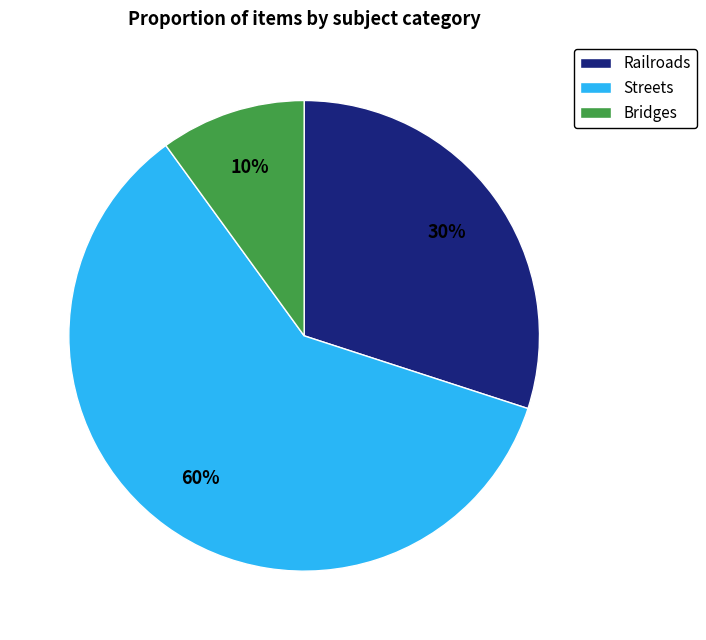

To the nearest percent, what is the difference between the largest and smallest slice percentages?

50%